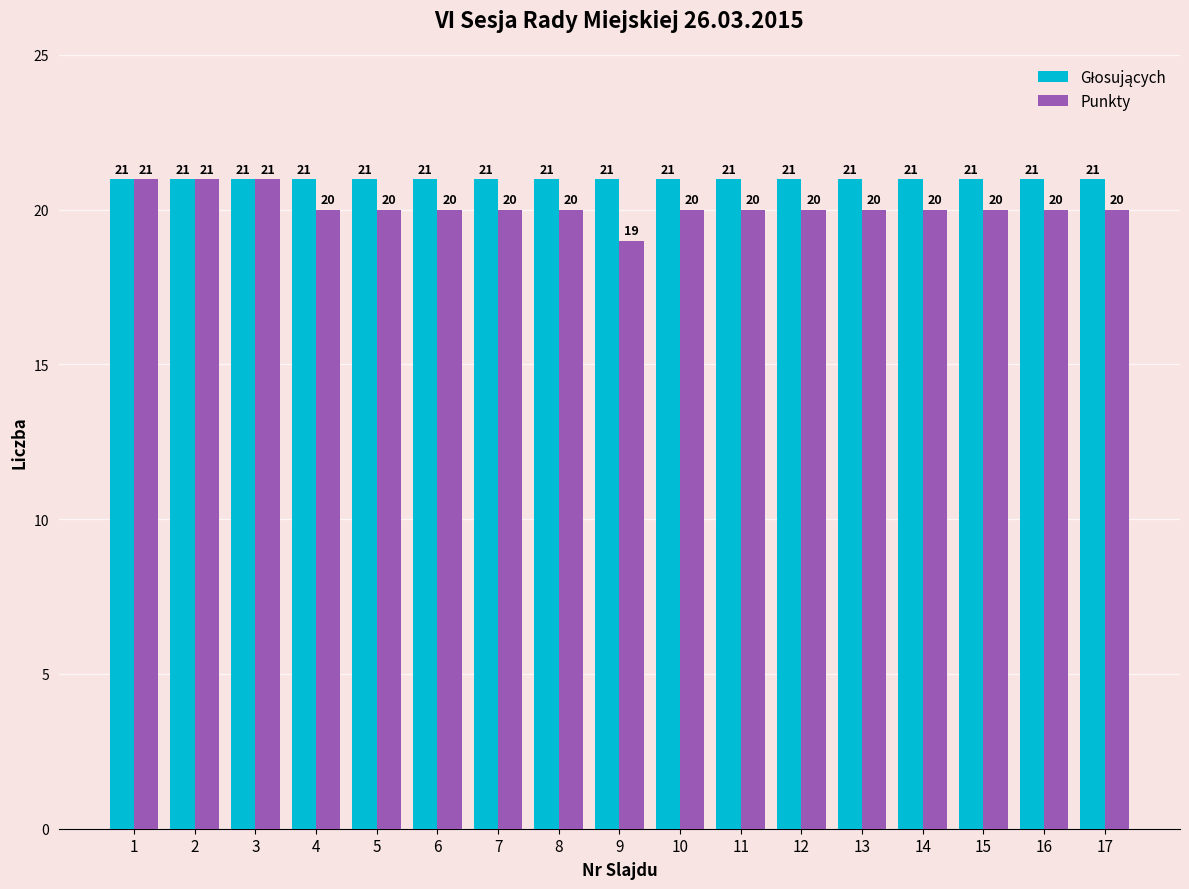

How many bars are there in each group?

2